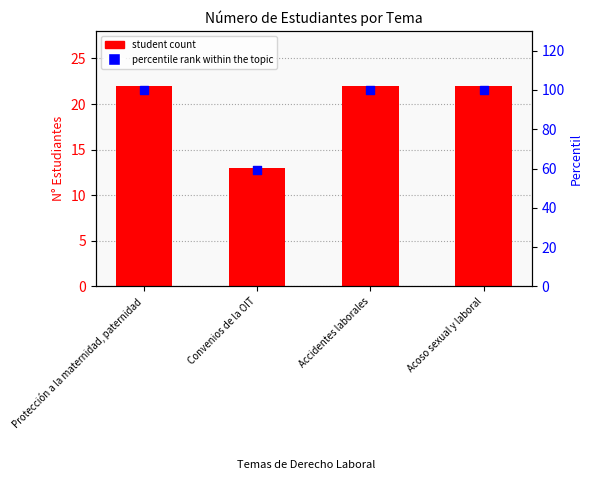

Which series has the widest spread of Y values?

percentile rank within the topic